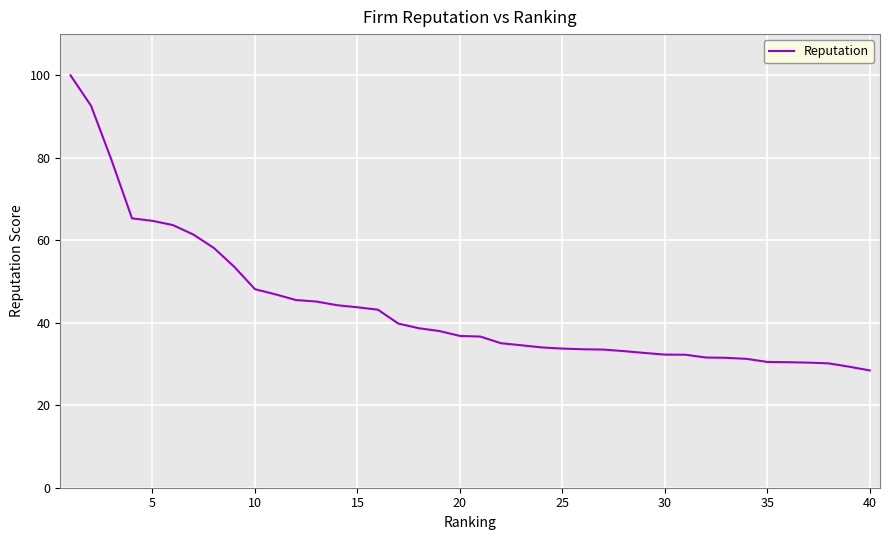

What is the difference between the maximum and minimum values?

71.6